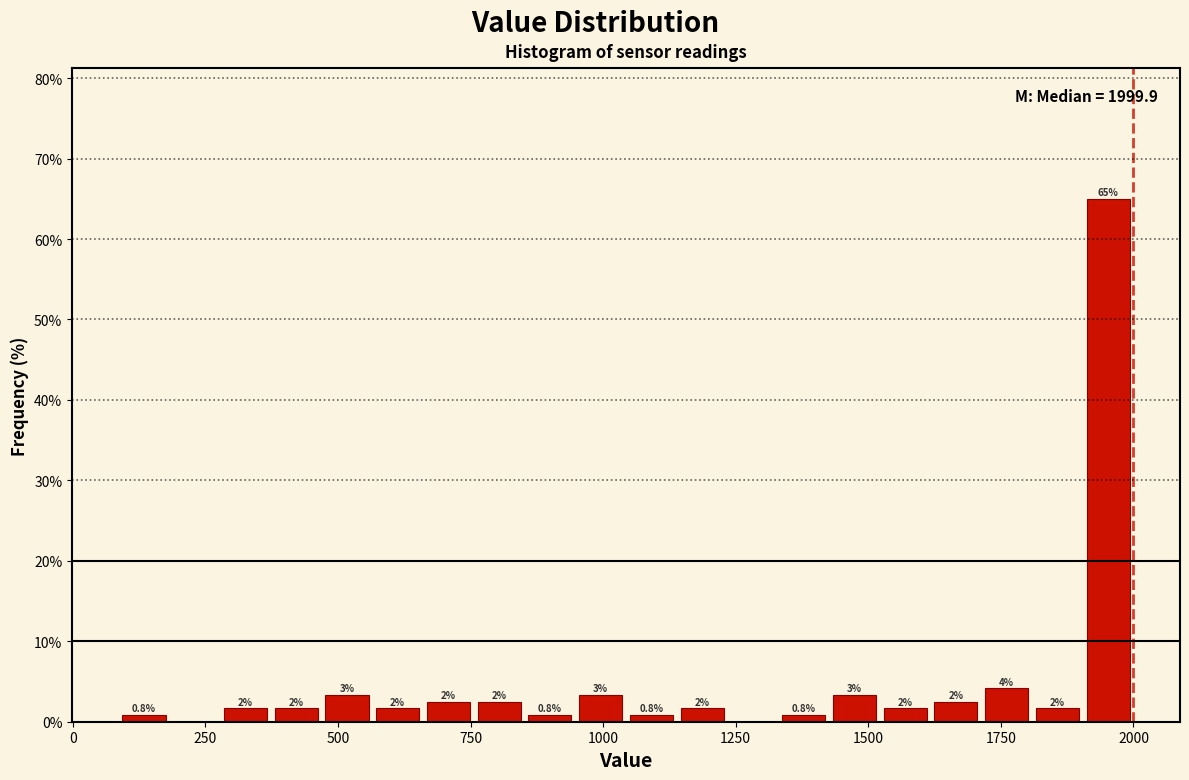

Read against the x-axis, roughly where is the centre of the tallest bar?

1950